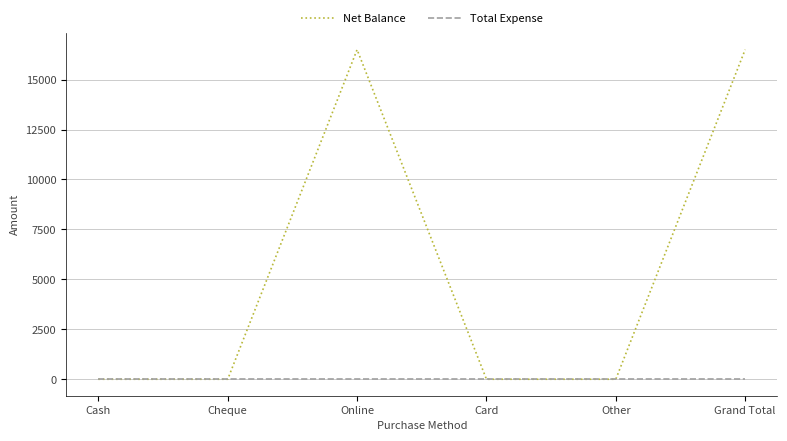

What is the total value across all series at Grand Total?

16500